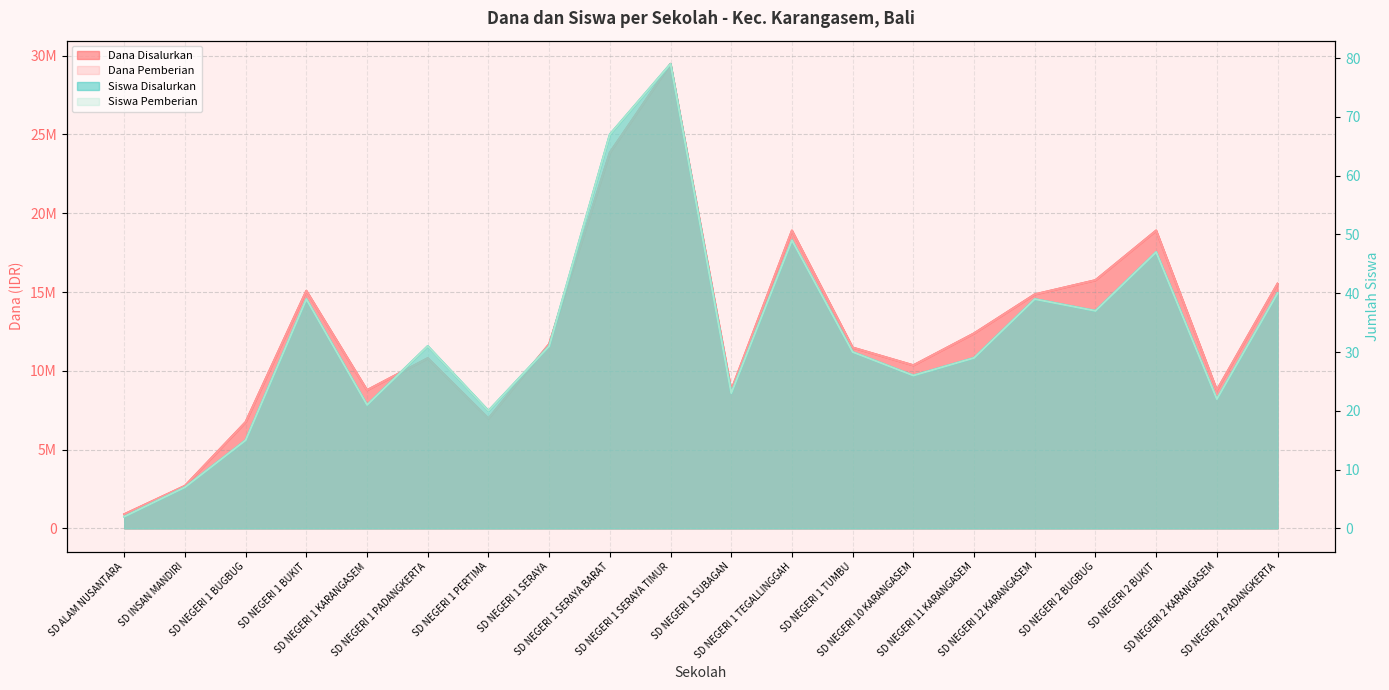

At which label does Siswa Disalurkan reach its minimum?

SD ALAM NUSANTARA